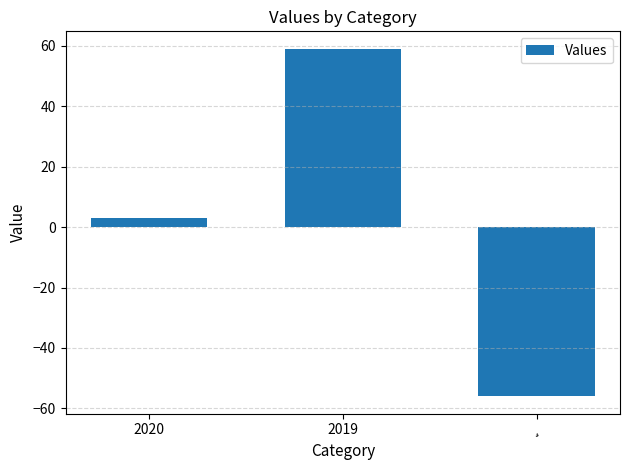

What is the difference between the maximum and minimum values?

115